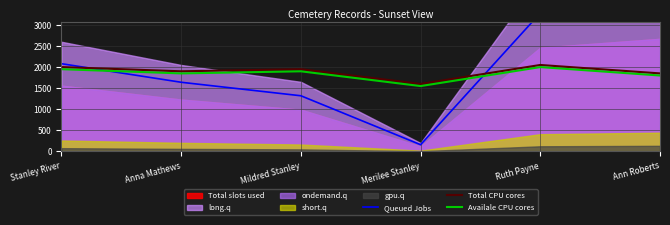

Is it true that Availale CPU cores equals 1550 at Merilee Stanley?

True